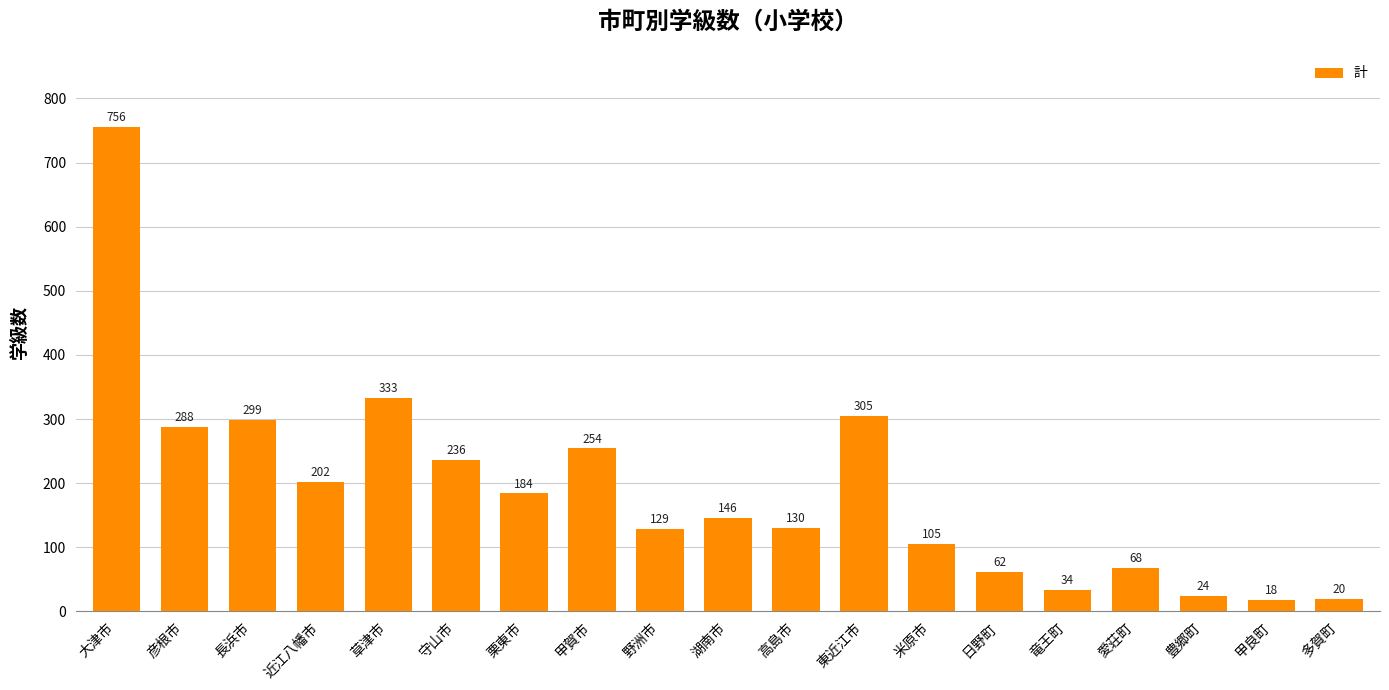

Rank the categories by value from lowest to highest.

甲良町, 多賀町, 豊郷町, 竜王町, 日野町, 愛荘町, 米原市, 野洲市, 高島市, 湖南市, 栗東市, 近江八幡市, 守山市, 甲賀市, 彦根市, 長浜市, 東近江市, 草津市, 大津市